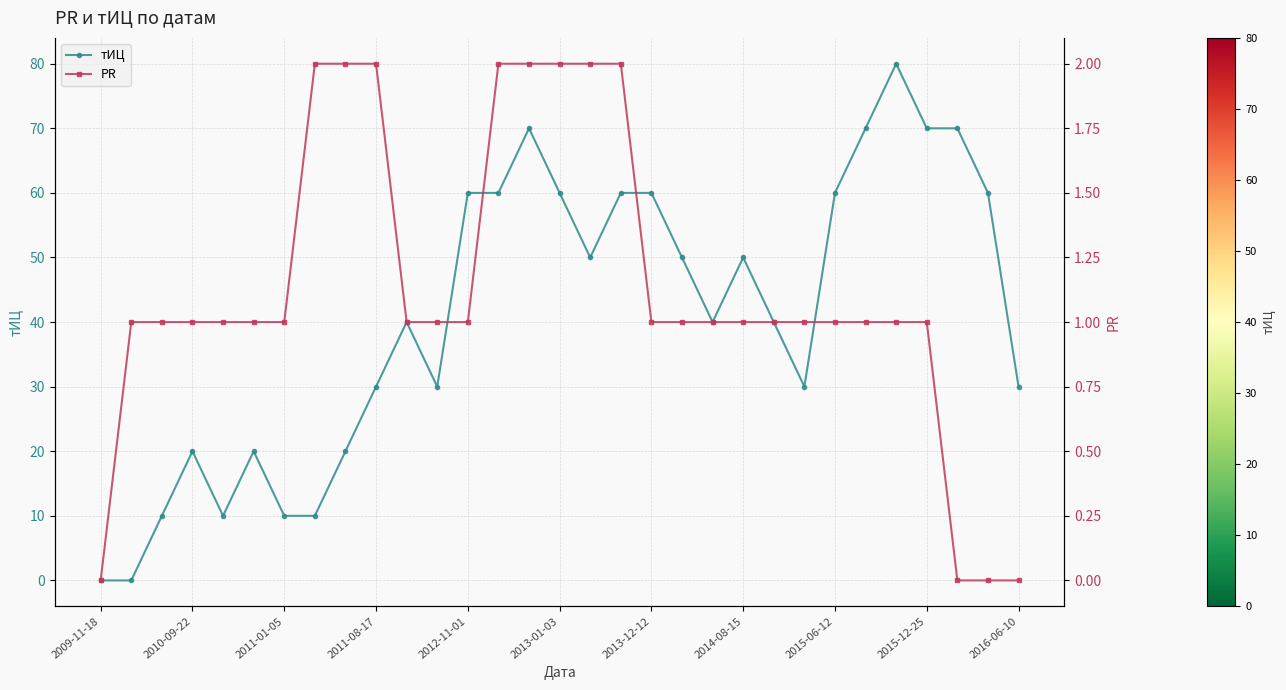

Rank the series by their average value, from highest to lowest.

тИЦ, PR